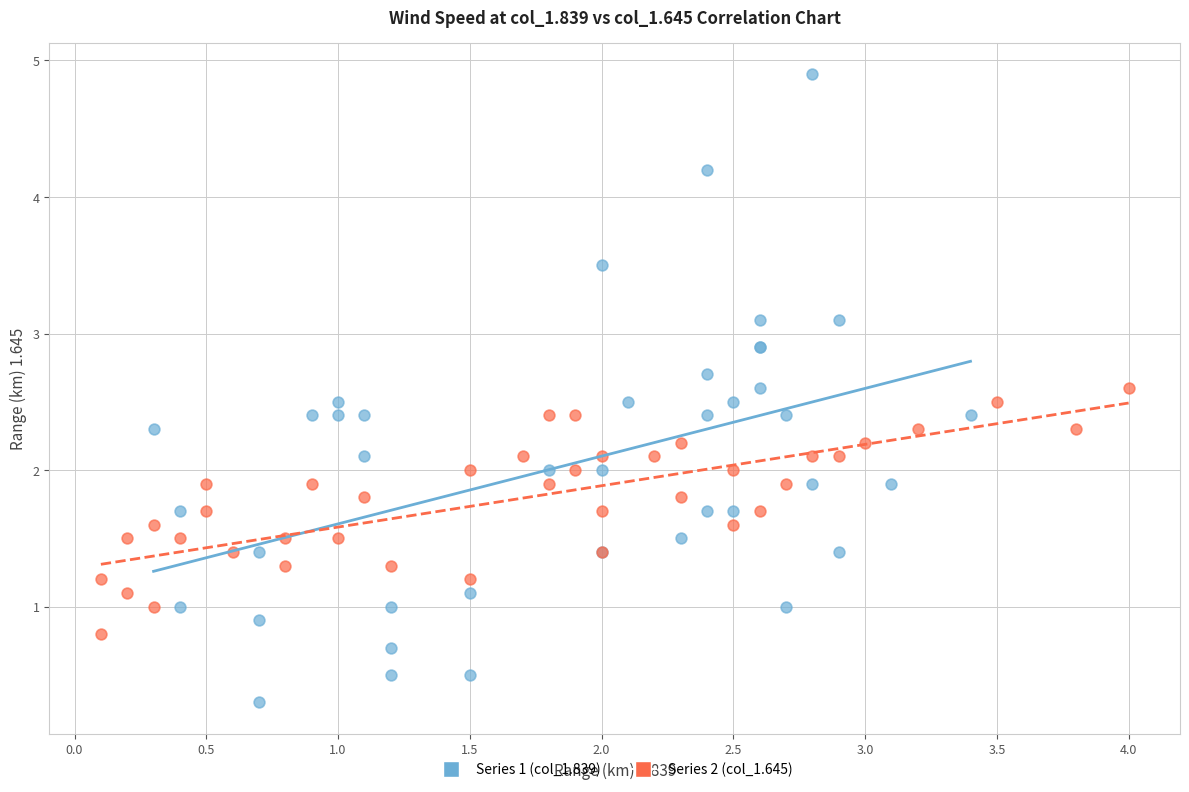

Which series reaches the minimum Y coordinate?

Series 1 (col_1.839)